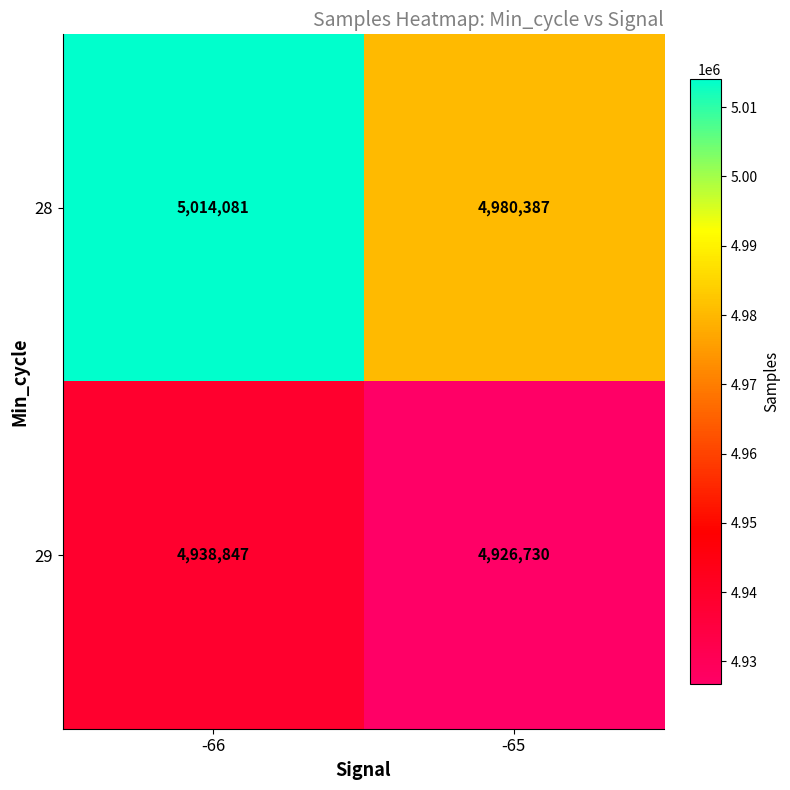

Reading right to left, what are all the values shown in this chart?

28: -65=4980387	-66=5014081
29: -65=4926730	-66=4938847